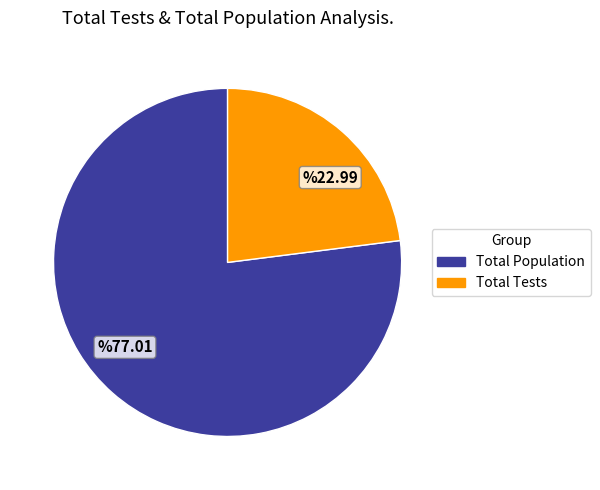

Which category has the biggest portion of the pie?

%77.01